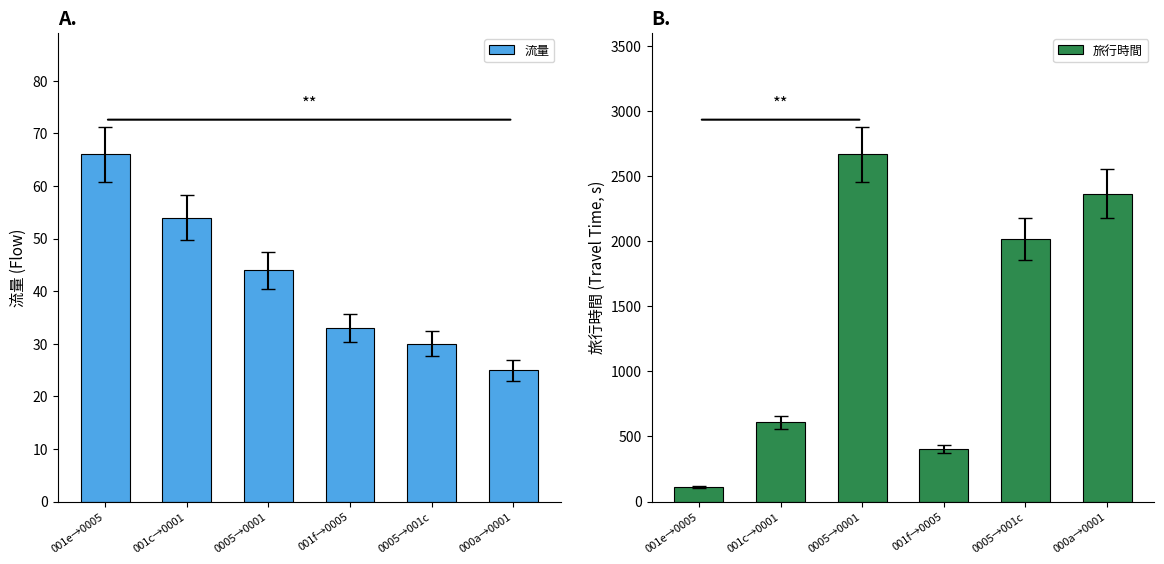

How many data points in 旅行時間 are above 2016?

2